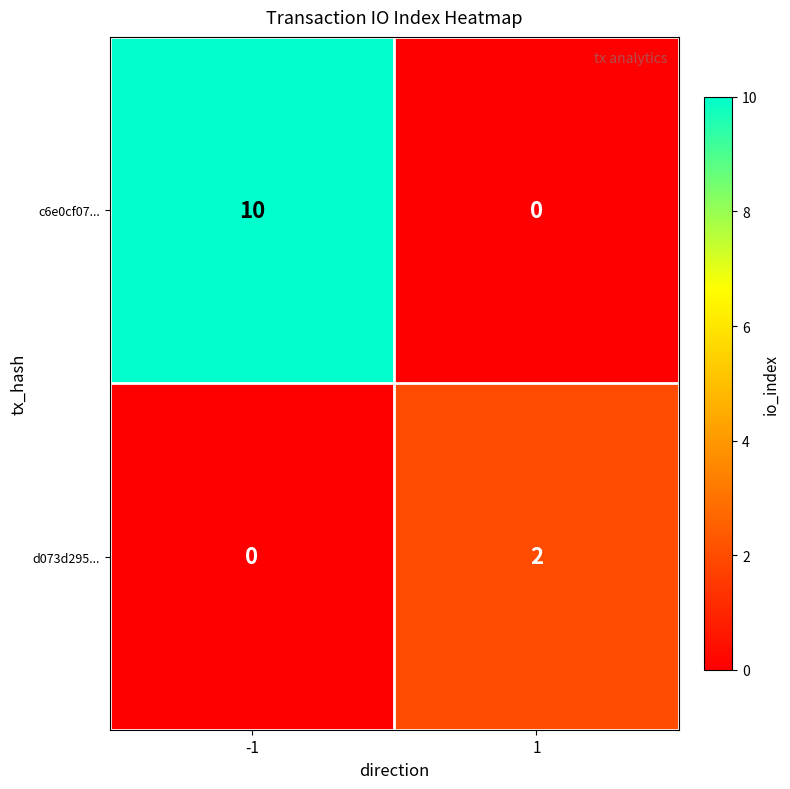

What is the maximum value for c6e0cf07...?

10